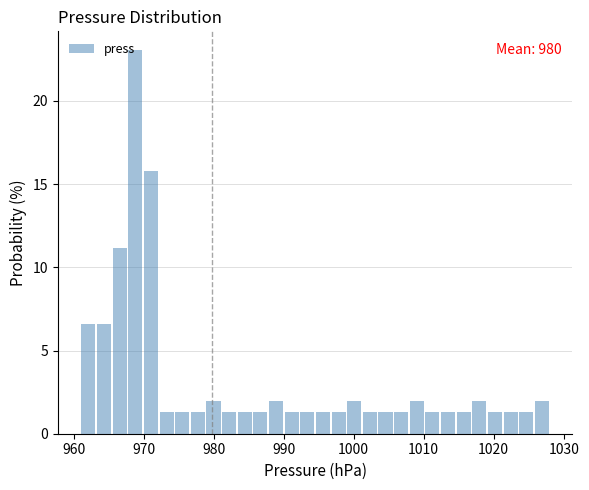

Read against the x-axis, roughly where is the centre of the tallest bar?

969